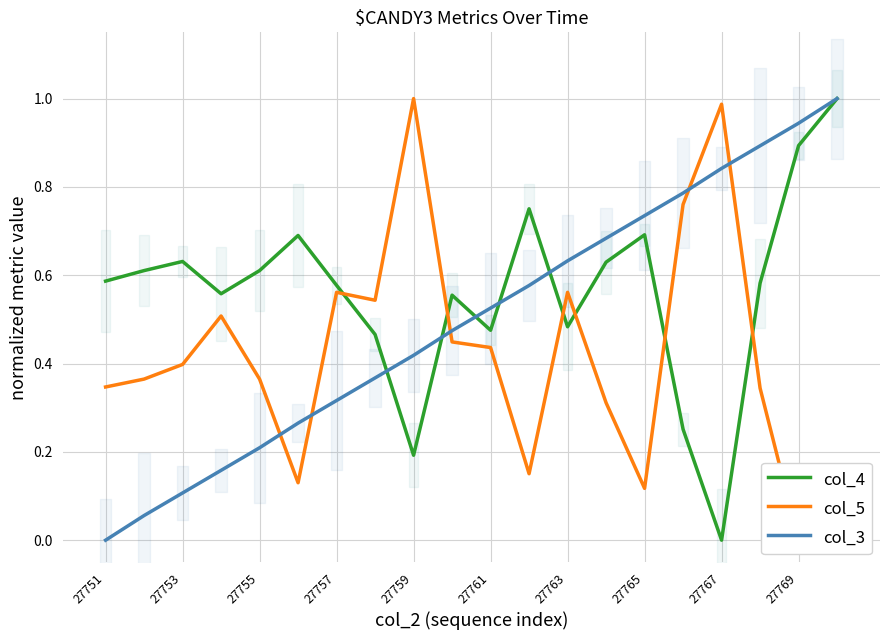

At which label does col_4 reach its minimum?

27767